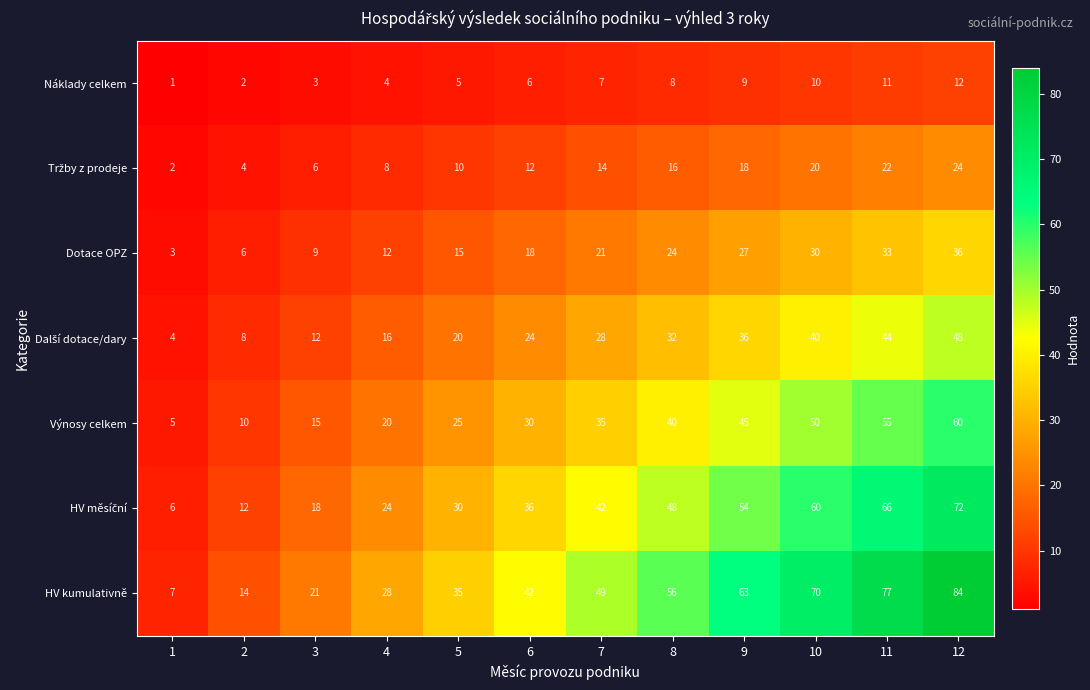

At which label is Výnosy celkem closest to 32?

6